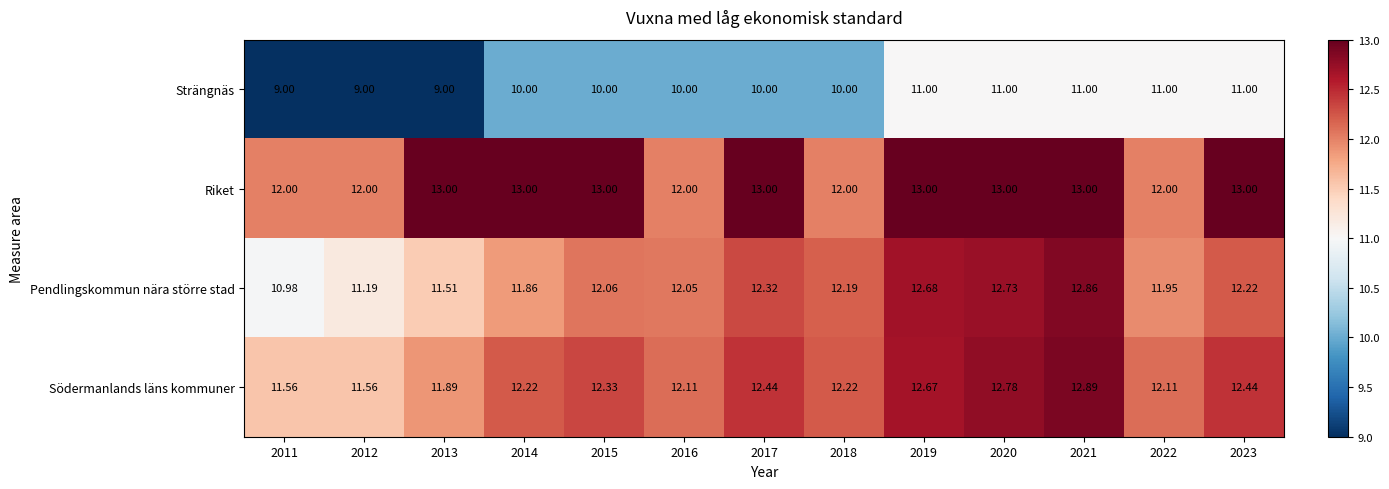

At 2019, list the series in order from smallest to largest.

Strängnäs, Södermanlands läns kommuner, Pendlingskommun nära större stad, Riket